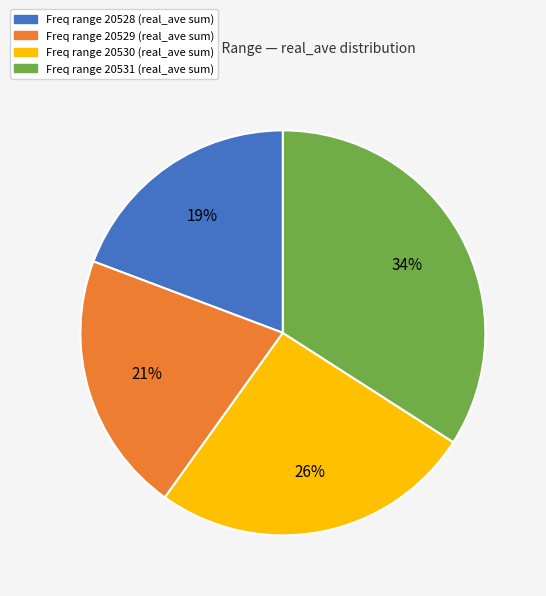

Count the number of slices in the pie.

4